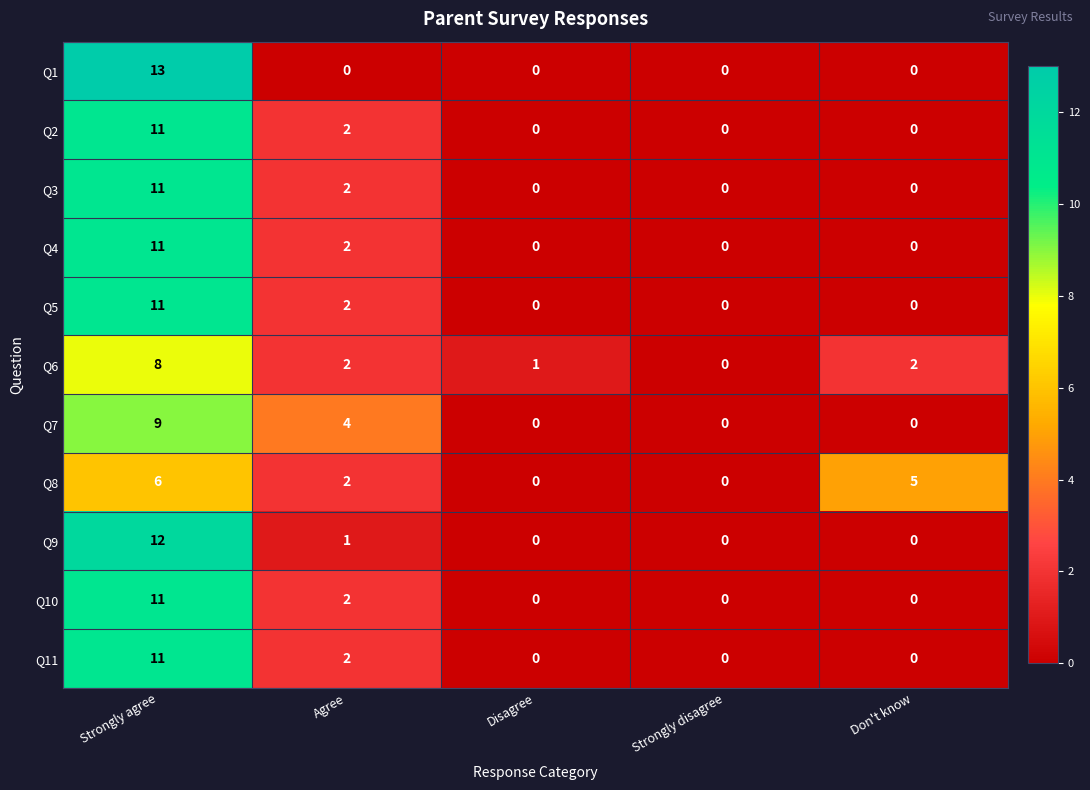

True or false: Q7 has a value of 4 at Agree.

True